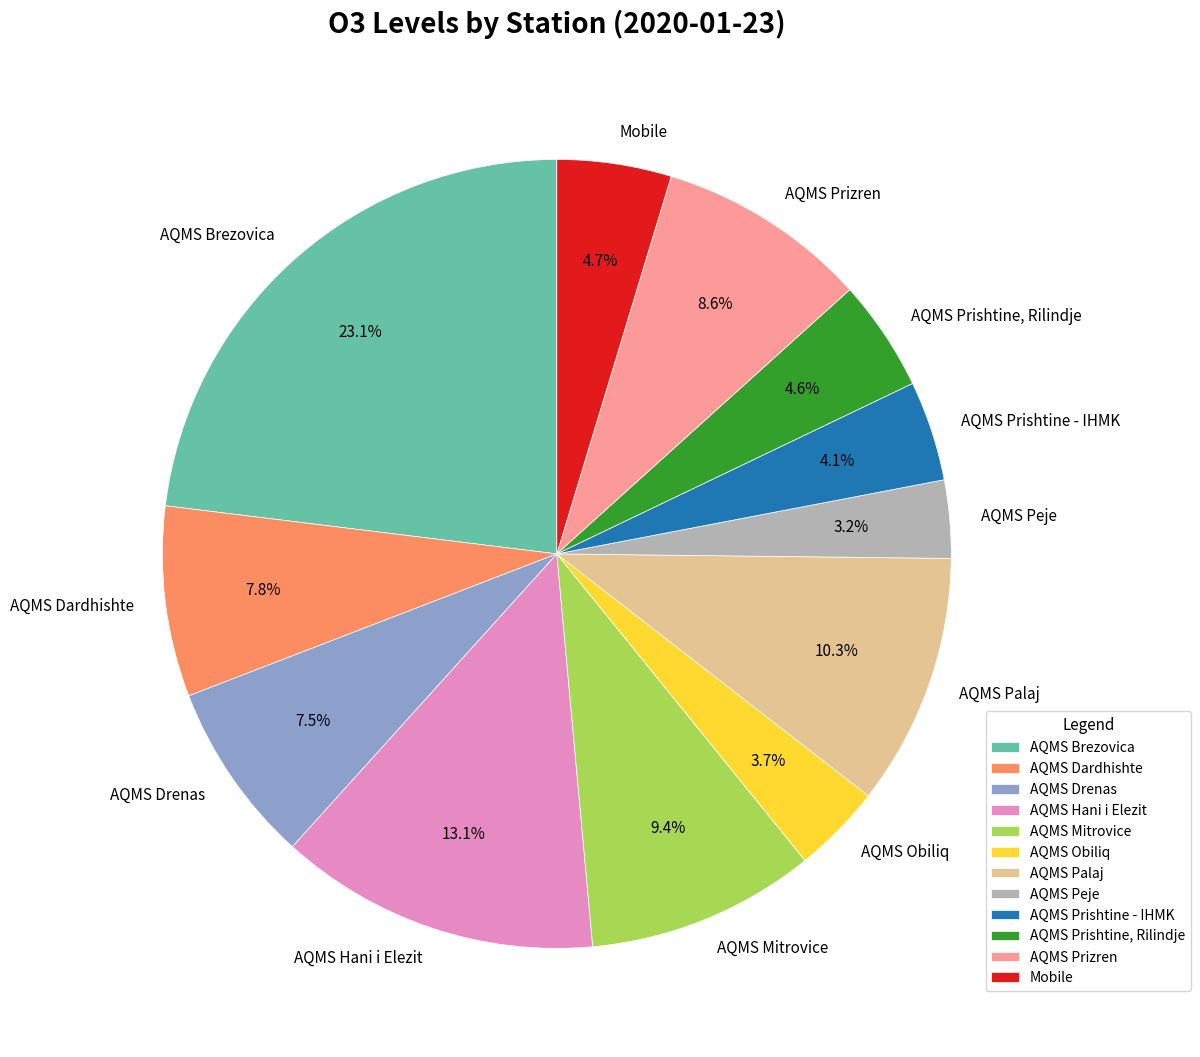

Does AQMS Obiliq account for over 50% of the chart?

No